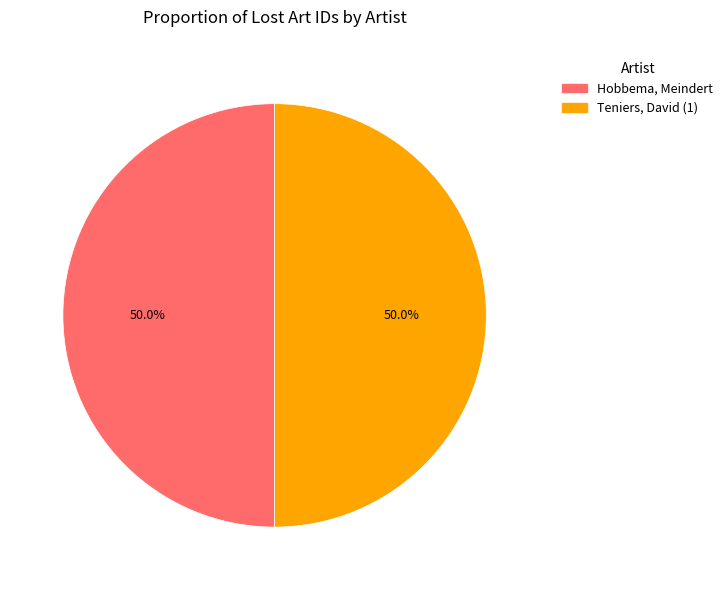

How many slices are in this pie chart?

2